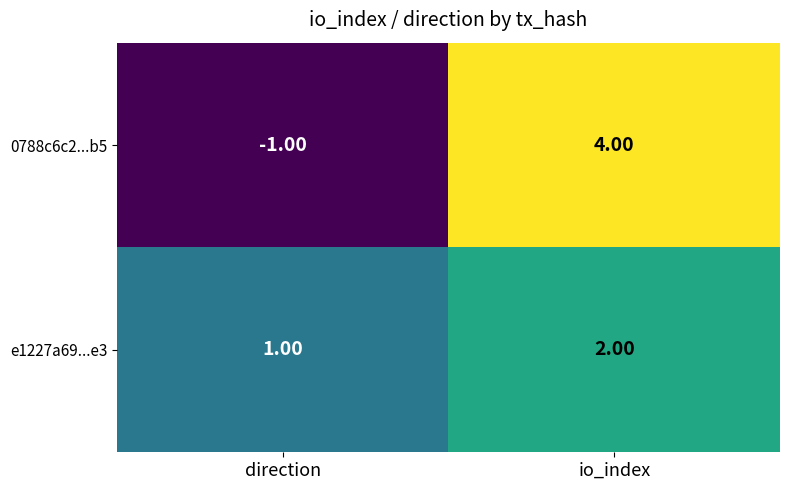

How many series are shown in this chart?

2